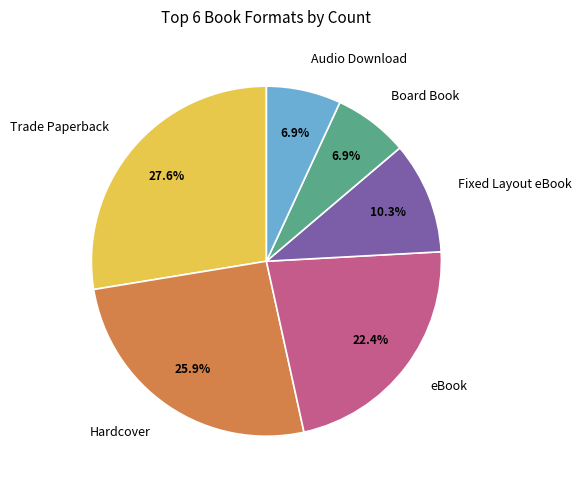

What portion of the pie excludes Hardcover?

74.1%